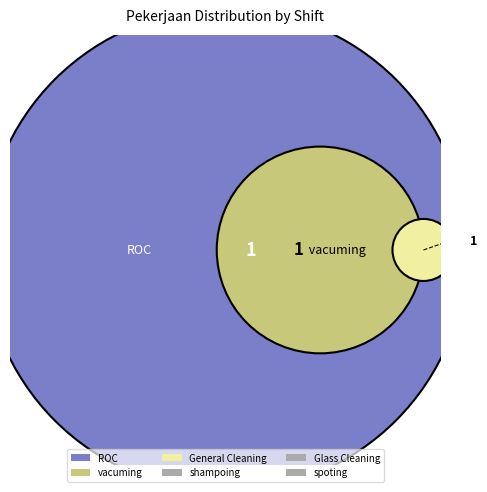

Combined, what portion of the pie is spoting and ROC?

33.3%